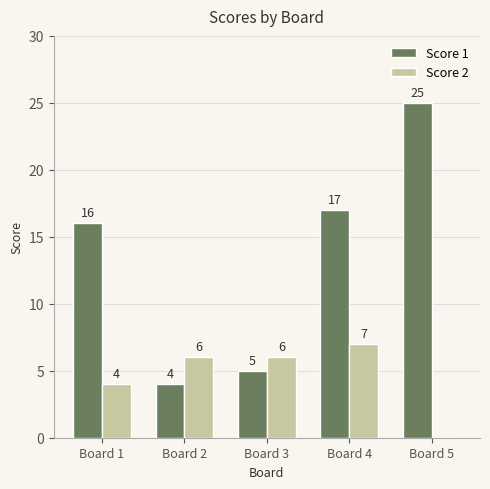

What is the sum of all Score 2 values?

23